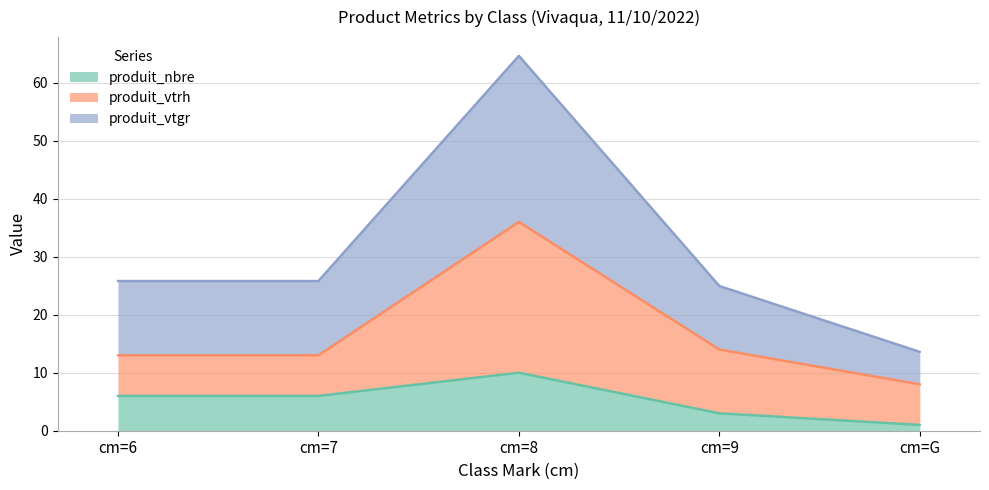

What position from the left is cm=7?

2